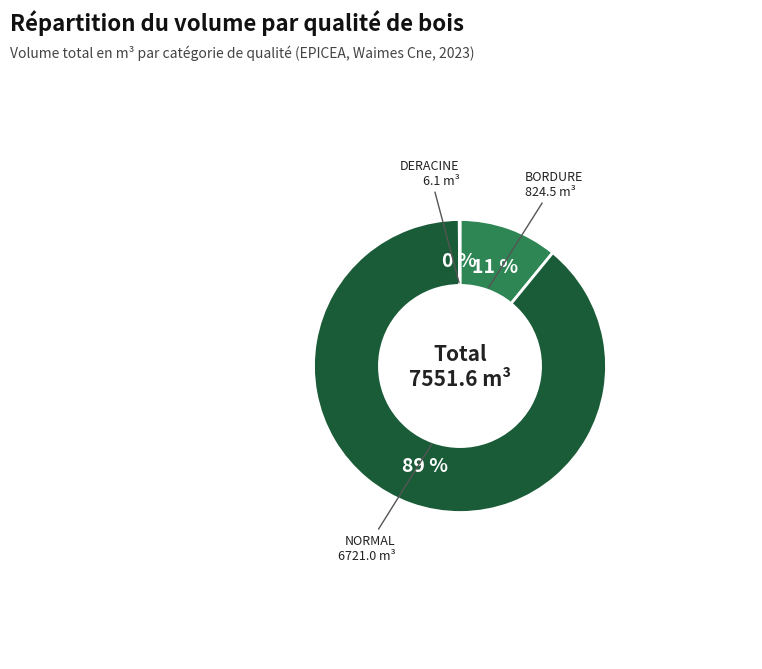

Which slice is the largest?

NORMAL